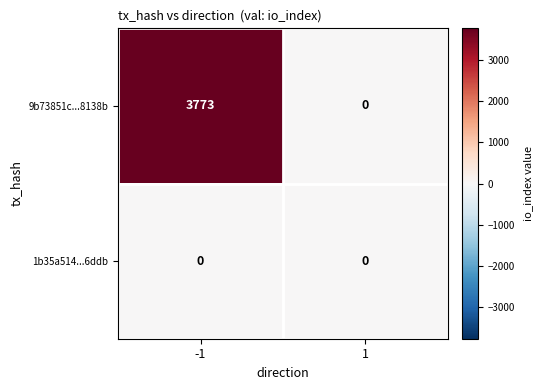

What is the difference between the maximum and minimum values in the 9b73851c...8138b series?

3773